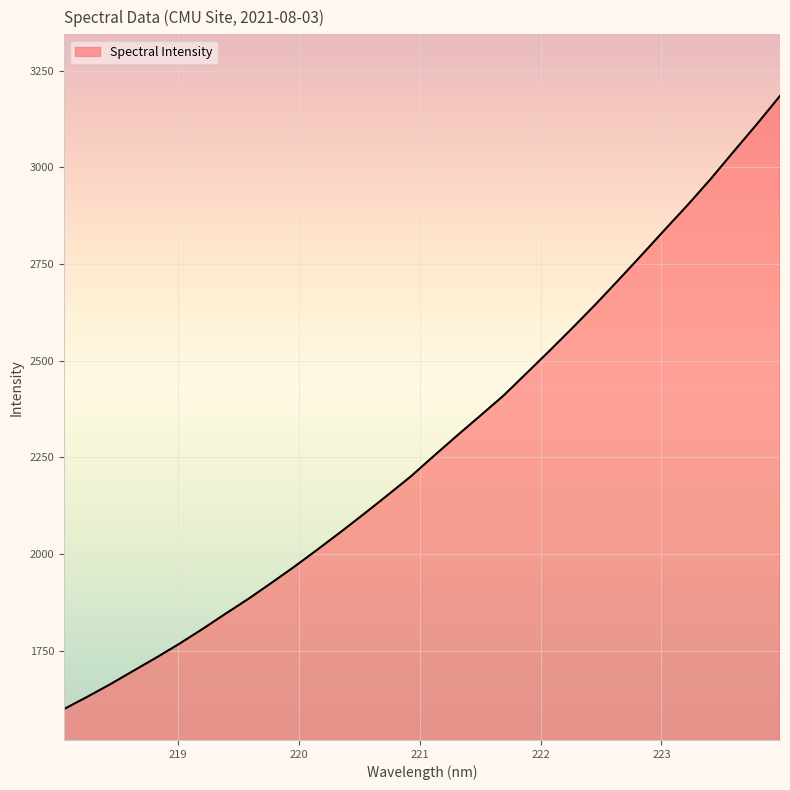

What is the smallest value displayed?

1599.6